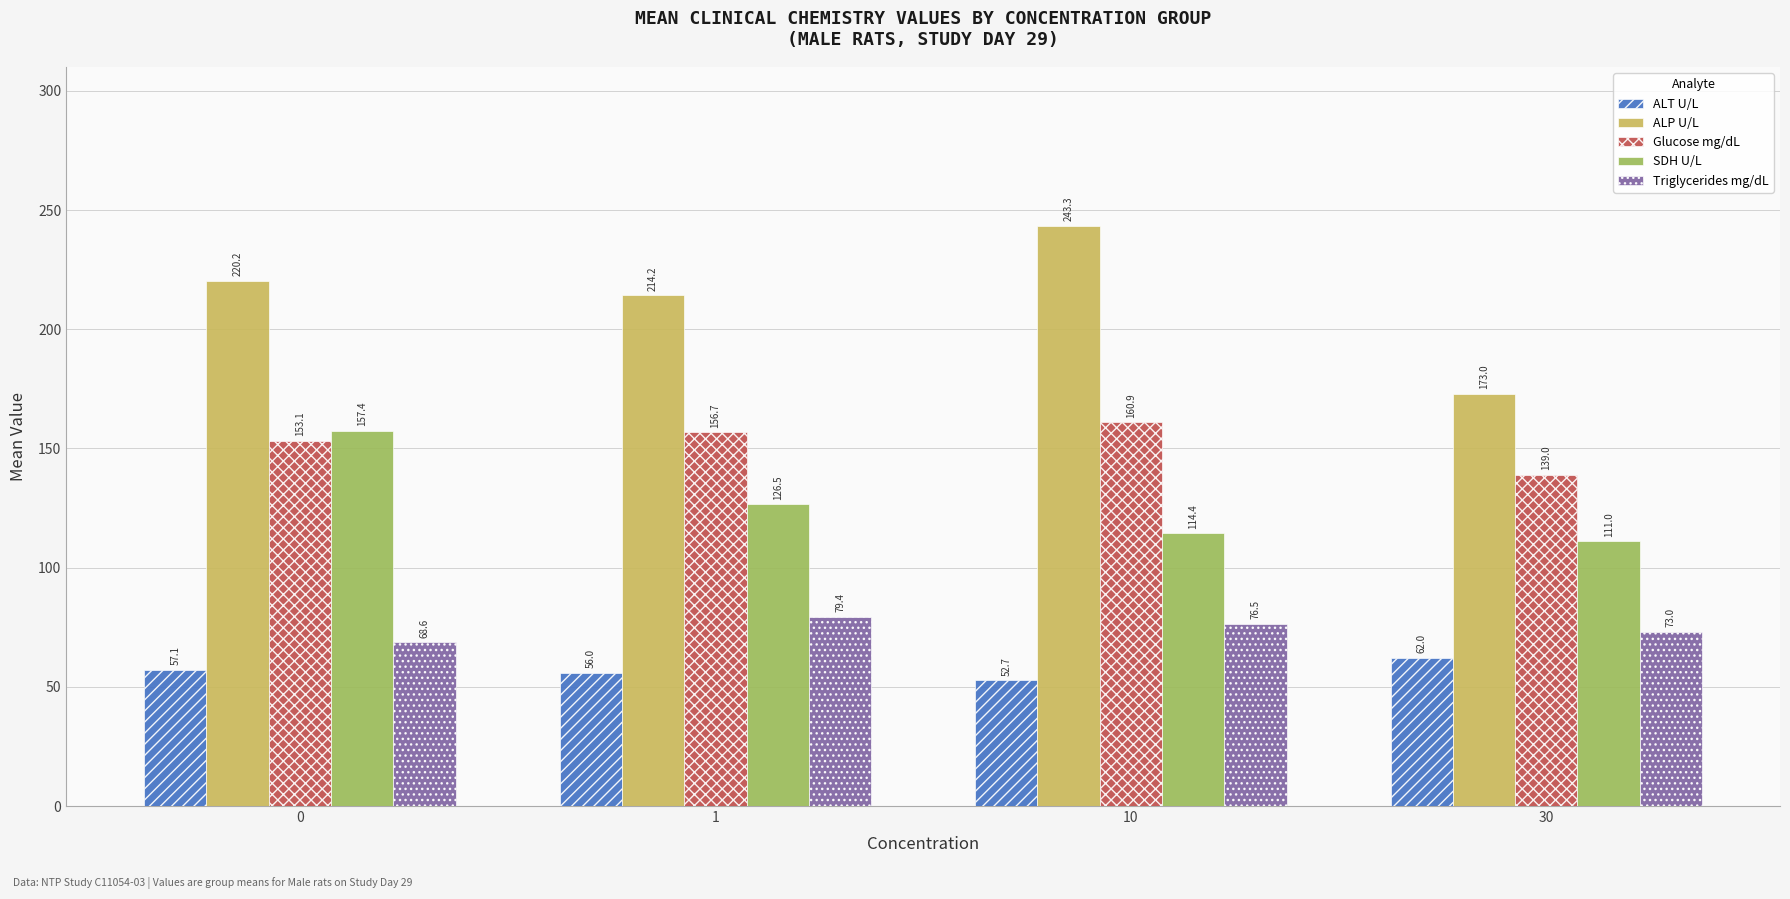

Which category has the highest value in the ALT U/L series?

30